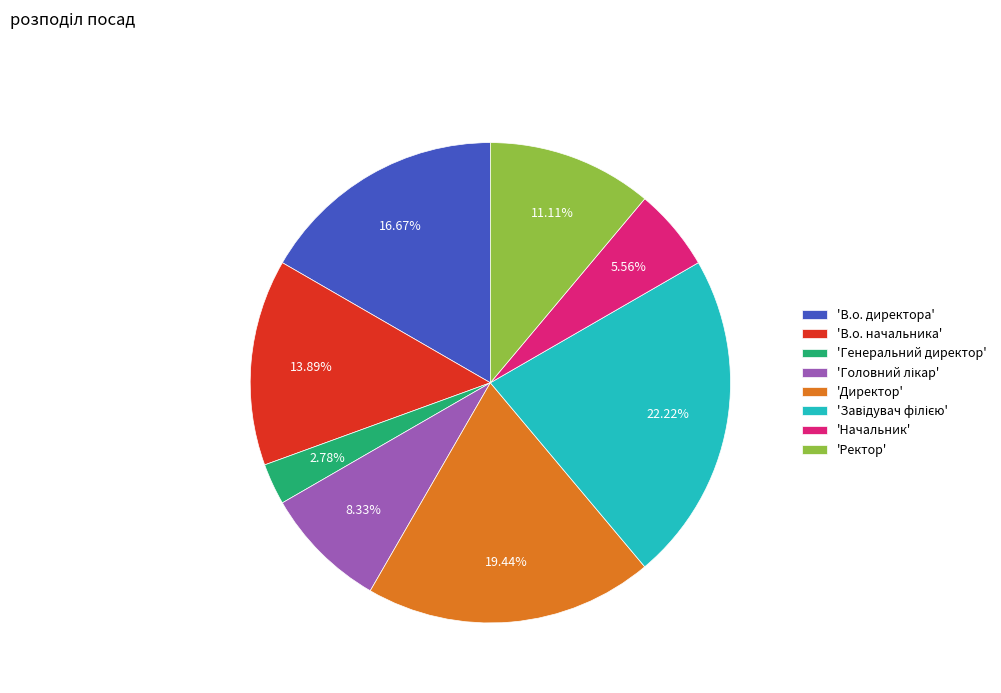

Which category has the smallest portion of the pie?

'Генеральний директор'